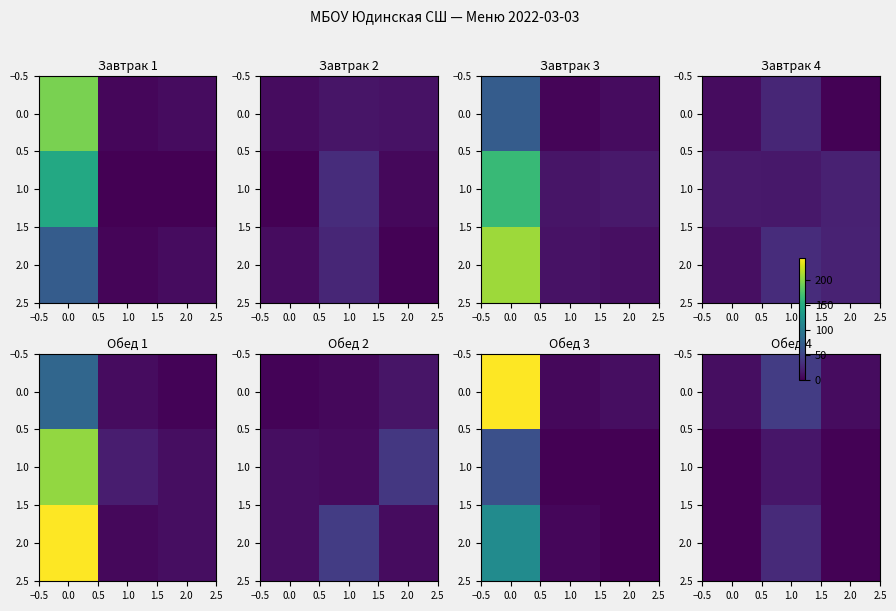

What is the difference between the highest and lowest values at 1.0?

28.2